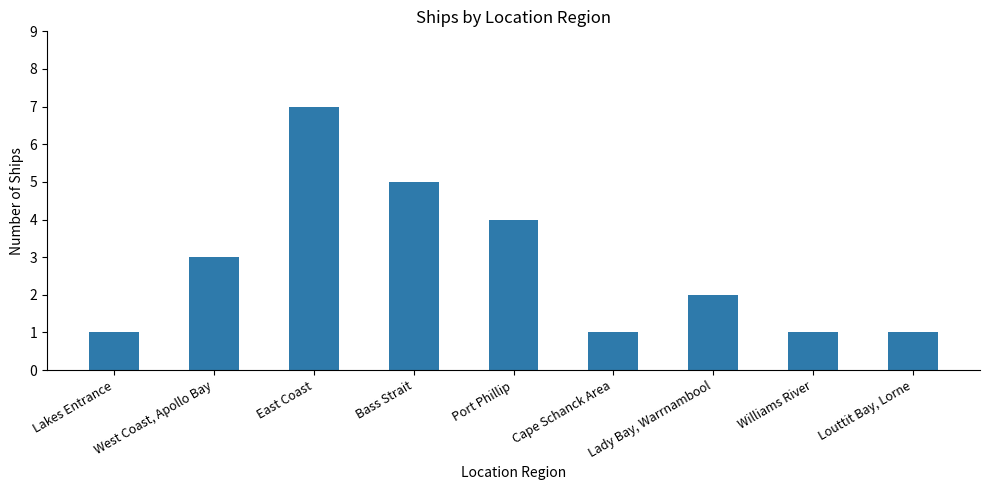

How many data points are less than 2?

4